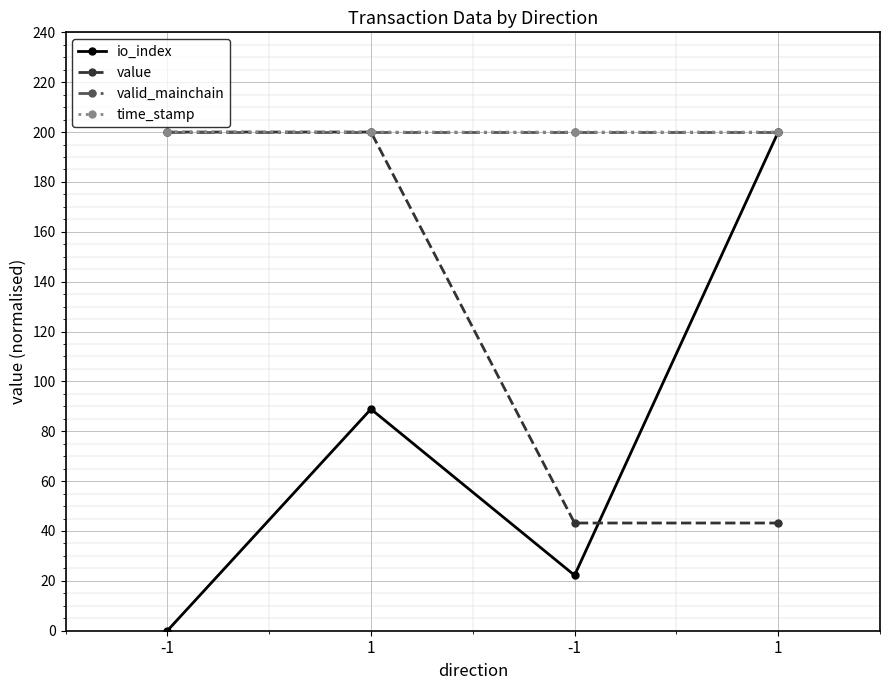

At which category is the sum across all series the highest?

1